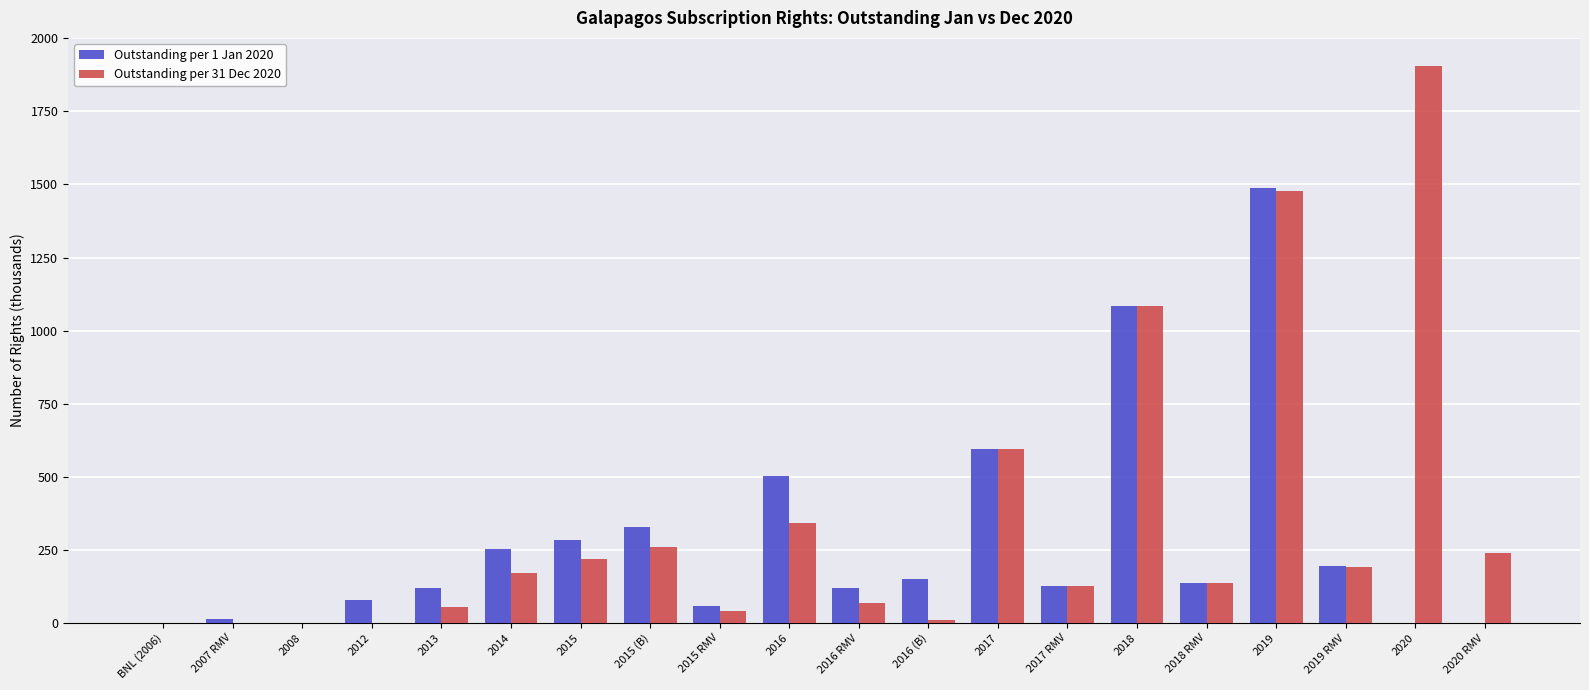

What are all the series names shown in the legend?

Outstanding per 1 Jan 2020, Outstanding per 31 Dec 2020